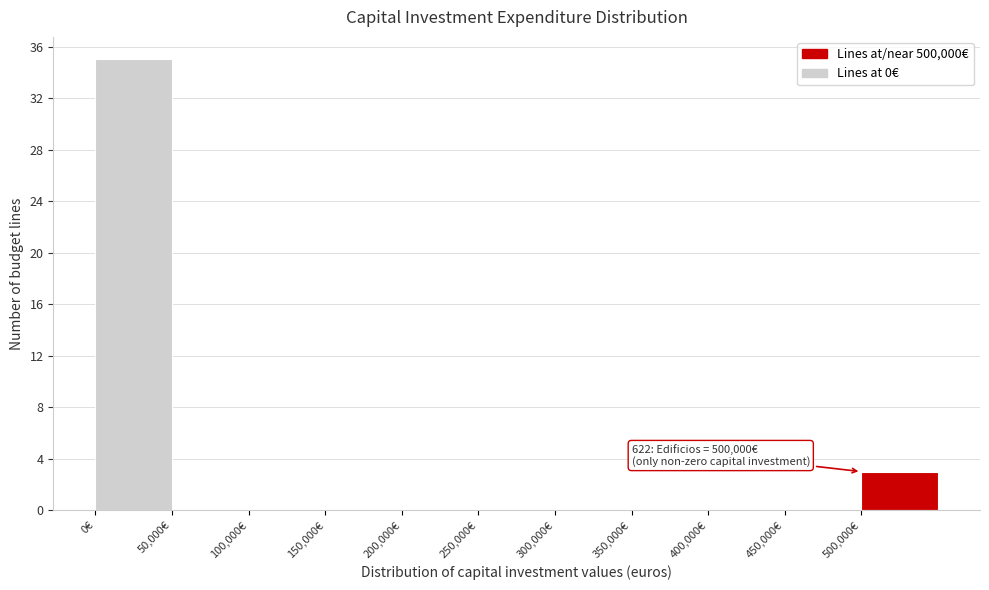

Over which range of the x-axis is the bar tallest?

0 to 50000